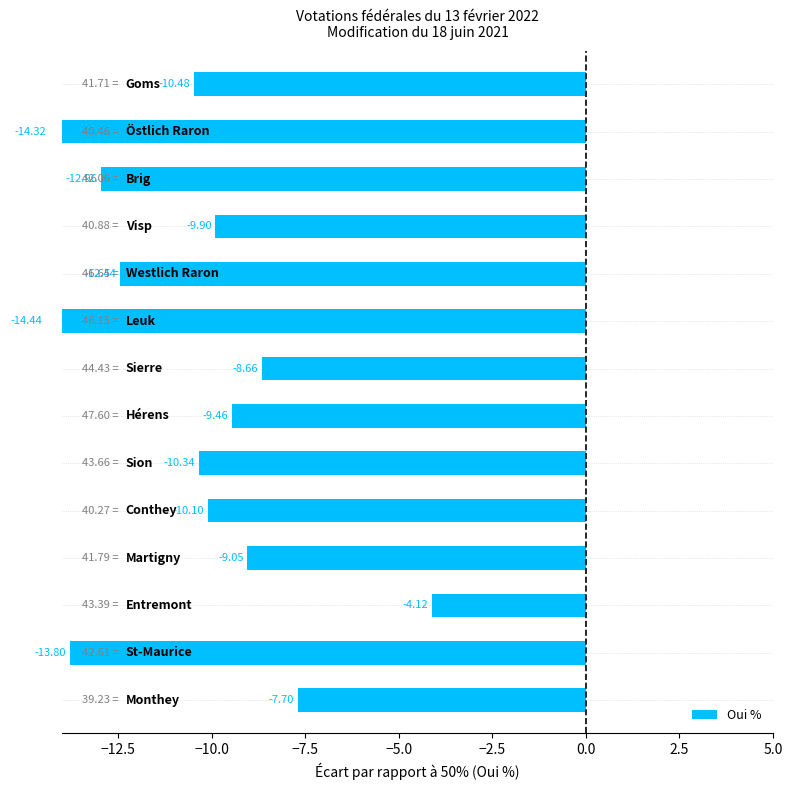

What is the greatest value displayed?

-4.1